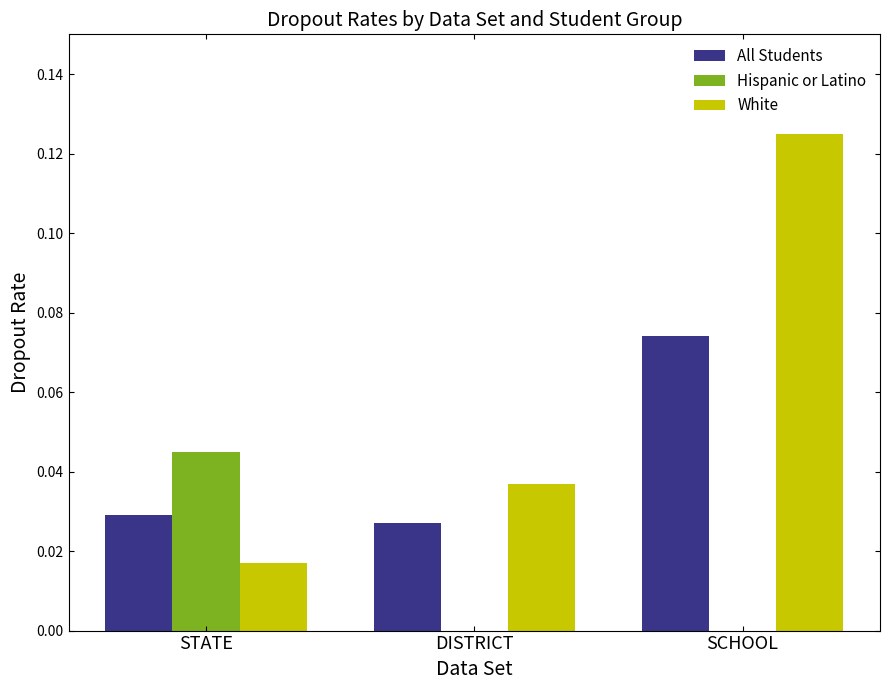

Which category has the highest value in the Hispanic or Latino series?

STATE